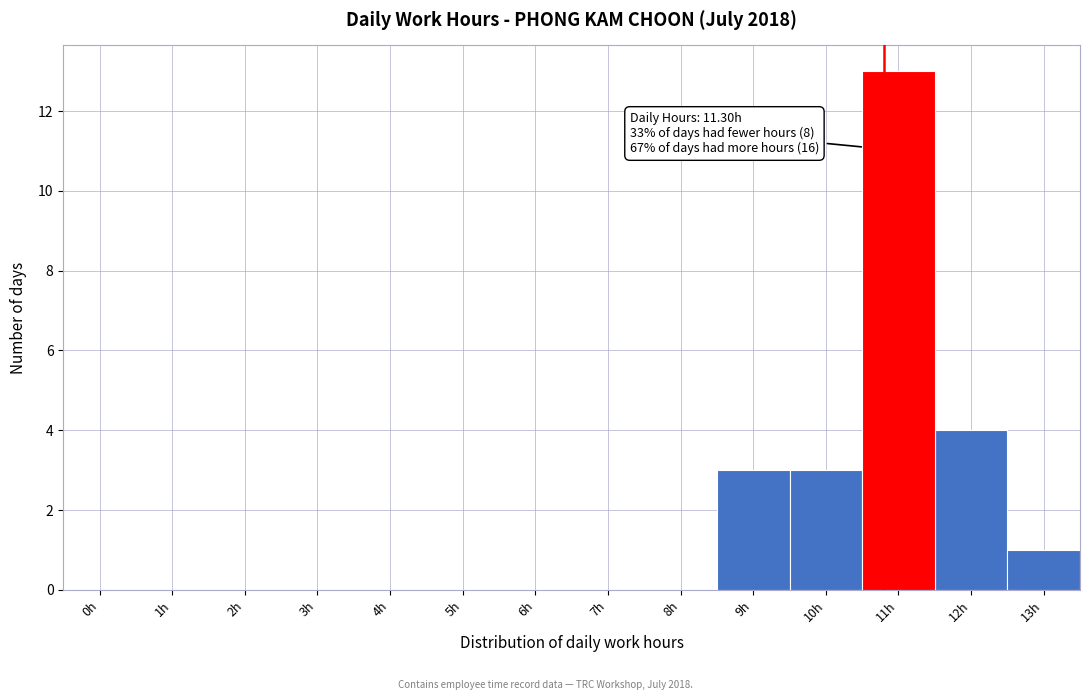

Reading right to left, transcribe all the data shown in this chart.

13h=1	12h=4	11h=13	10h=3	9h=3	8h=0	7h=0	6h=0	5h=0	4h=0	3h=0	2h=0	1h=0	0h=0